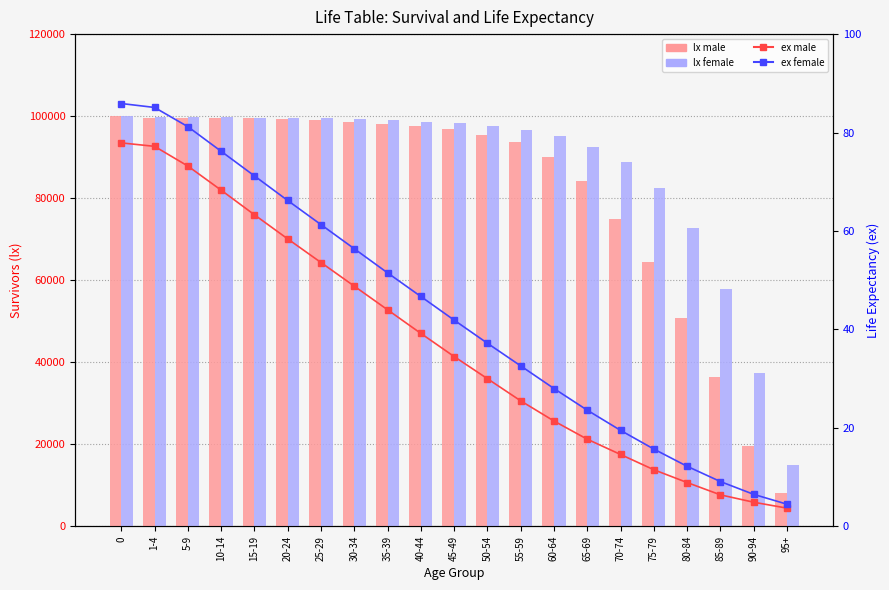

Between 30-34 and 85-89, which series saw the biggest shift?

lx male